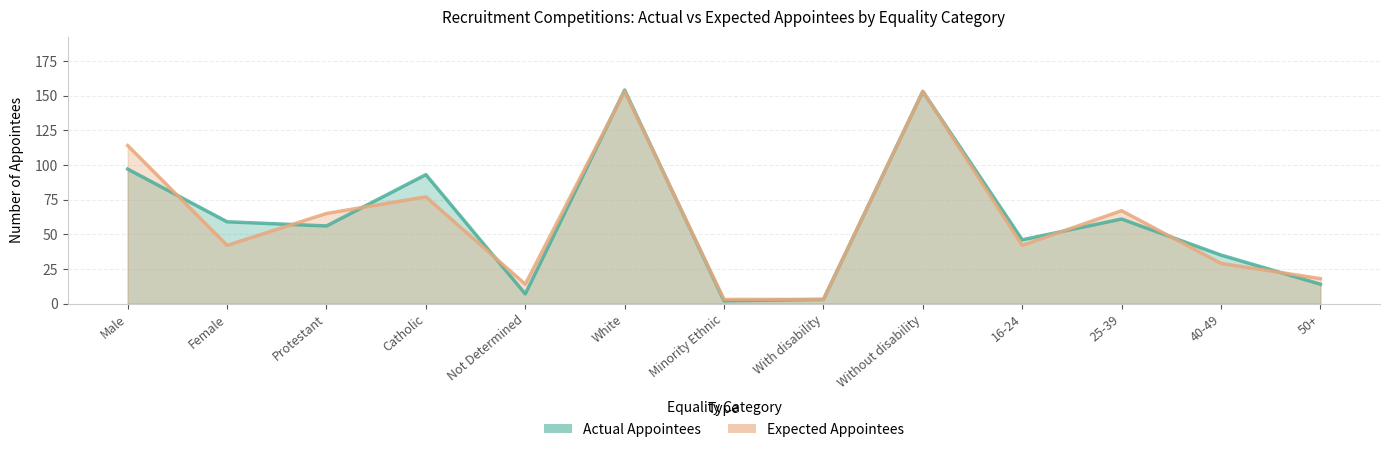

What is the label of the 10th point from the left?

16-24